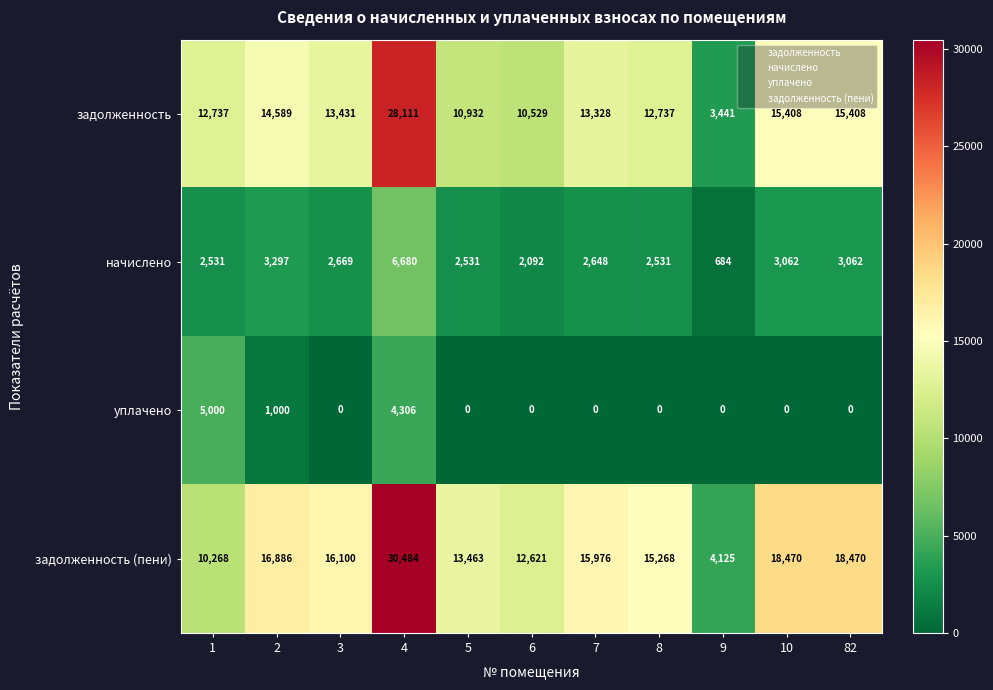

Which series has the widest spread of values?

задолженность (пени)